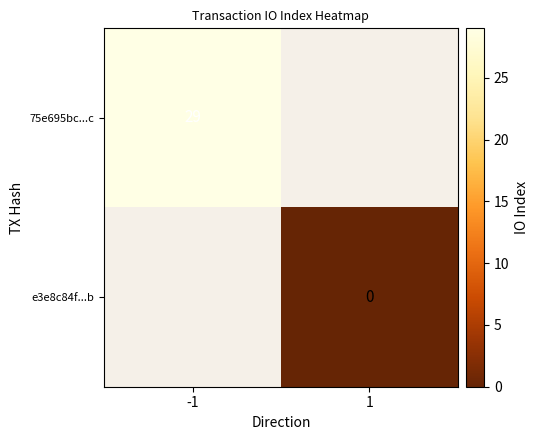

How many series are shown in this chart?

2